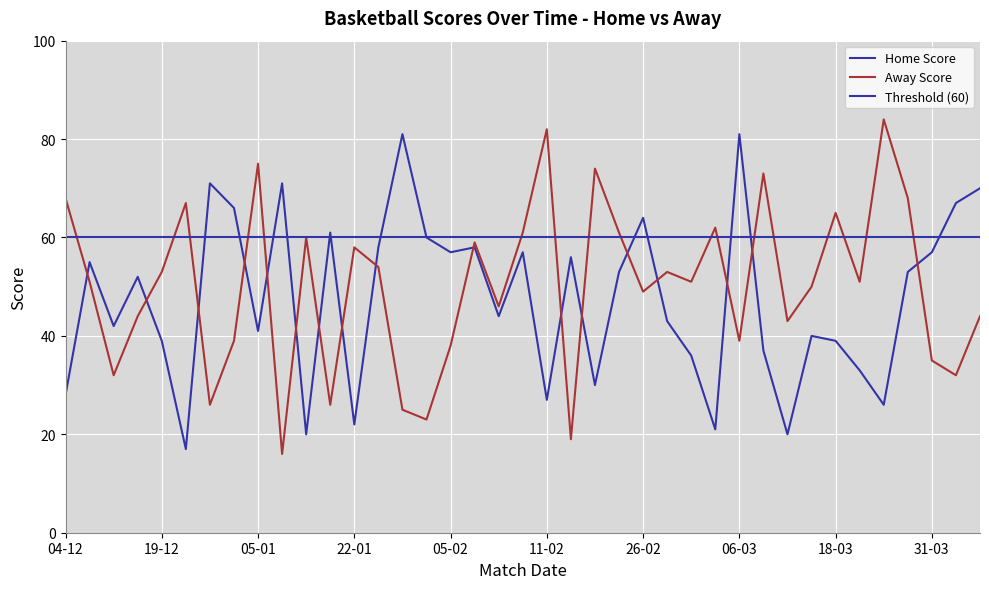

How many data points in Away Score are less than 51?

18